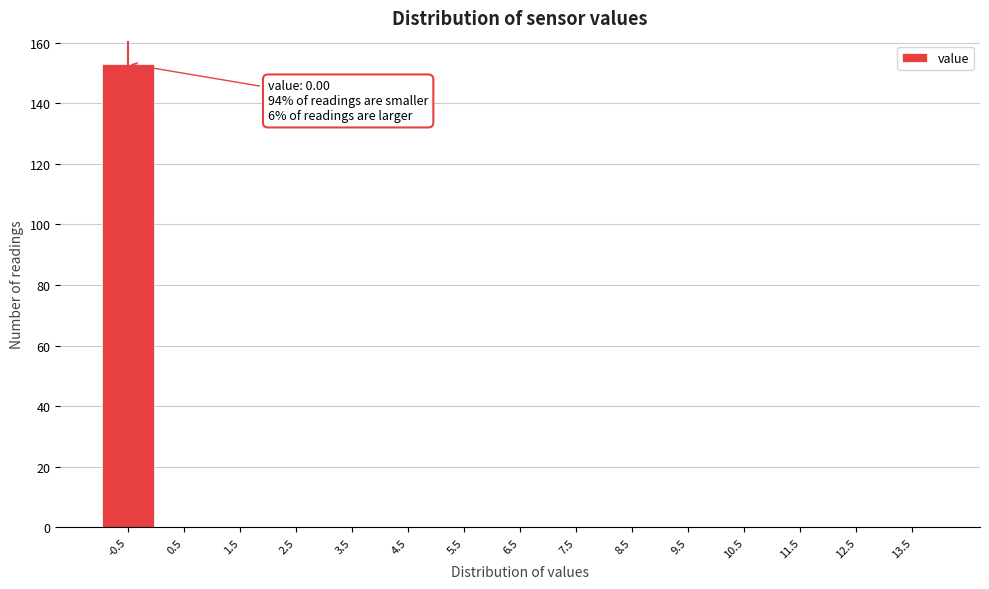

Reading right to left, extract all data points from this chart.

13.5=0	12.5=0	11.5=0	10.5=0	9.5=0	8.5=0	7.5=0	6.5=0	5.5=0	4.5=0	3.5=0	2.5=0	1.5=0	0.5=0	-0.5=153